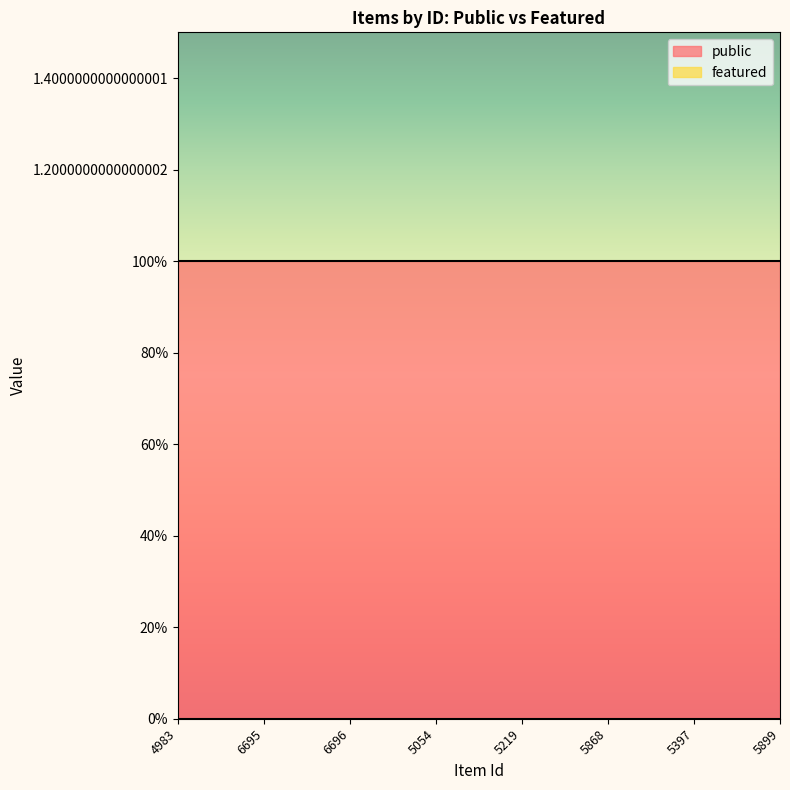

True or false: public and featured cross at least once.

False